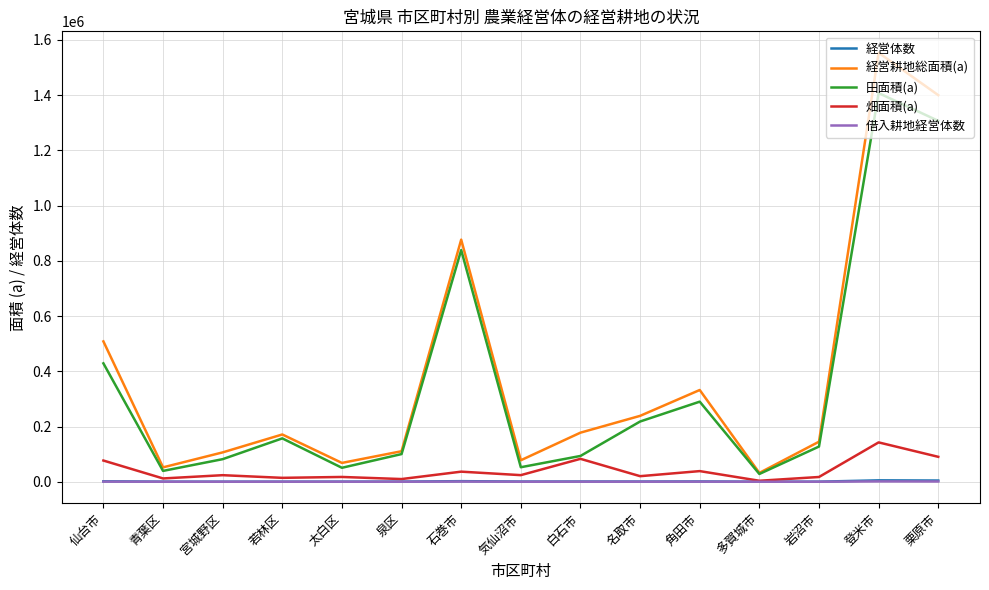

What is the difference between the highest and lowest values at 太白区?

68102